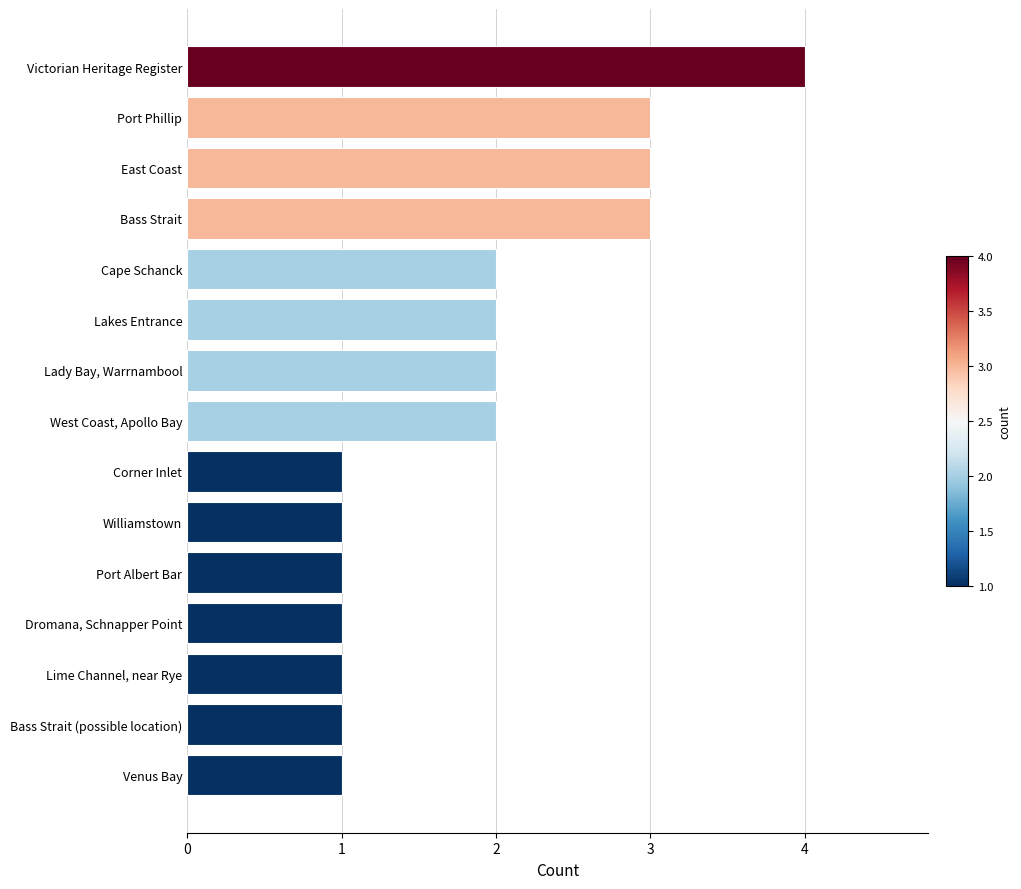

Does the chart contain stacked bars?

No